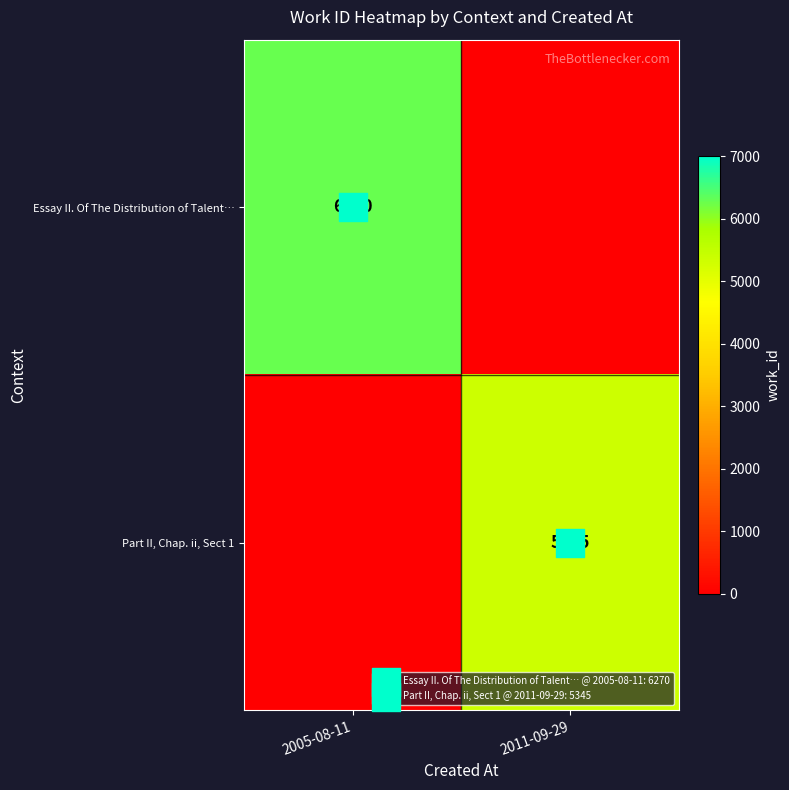

Which category has the highest value in the row_0 series?

2005-08-11